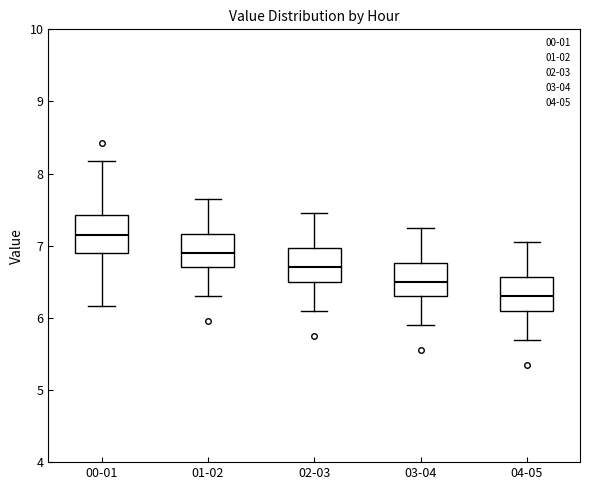

Reading left to right, transcribe this box plot: for each box, give where its median line is, the range the box spans, and where its two whiskers end, as read against the y-axis. The values are not printed on the chart, so give them approximately, as read against the axis.

00-01: median 7.2, box 6.9 to 7.4, whiskers 6.2 to 8.2
01-02: median 6.9, box 6.7 to 7.2, whiskers 6.3 to 7.7
02-03: median 6.7, box 6.5 to 7.0, whiskers 6.1 to 7.5
03-04: median 6.5, box 6.3 to 6.8, whiskers 5.9 to 7.3
04-05: median 6.3, box 6.1 to 6.6, whiskers 5.7 to 7.1